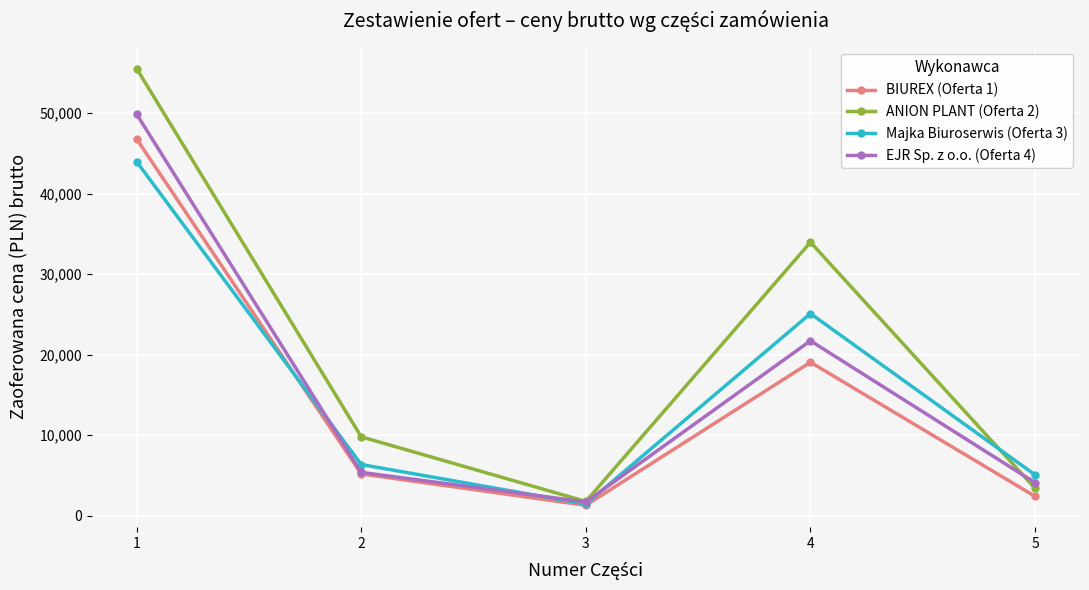

How many values in the EJR Sp. z o.o. (Oferta 4) series are below 5378?

2